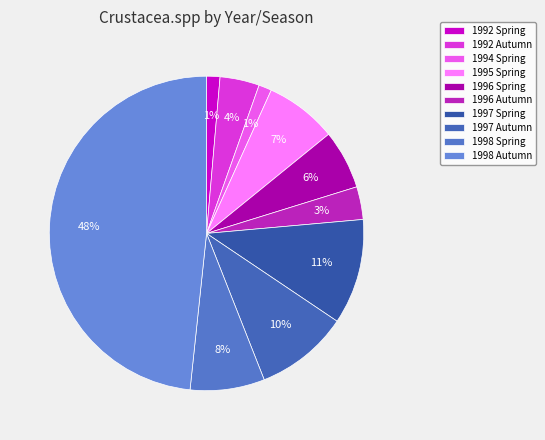

Which category has the biggest portion of the pie?

1998 Autumn